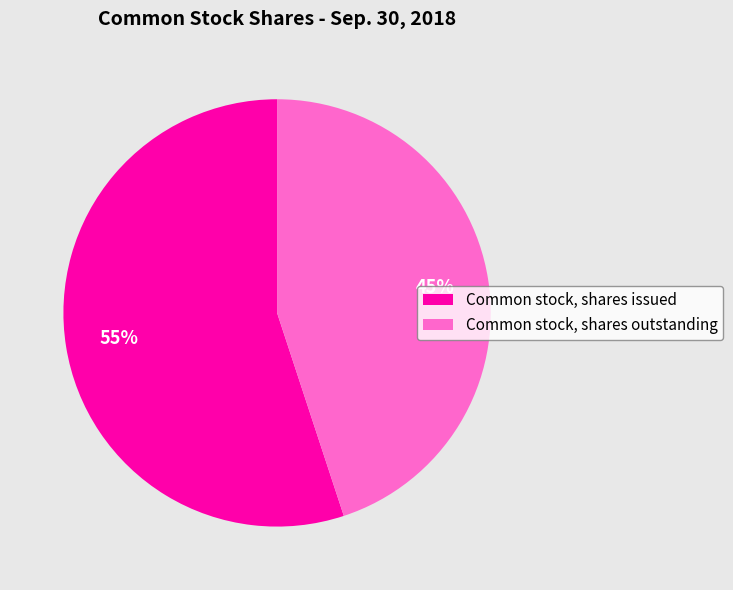

Rank the categories by value from highest to lowest.

Common stock, shares issued, Common stock, shares outstanding